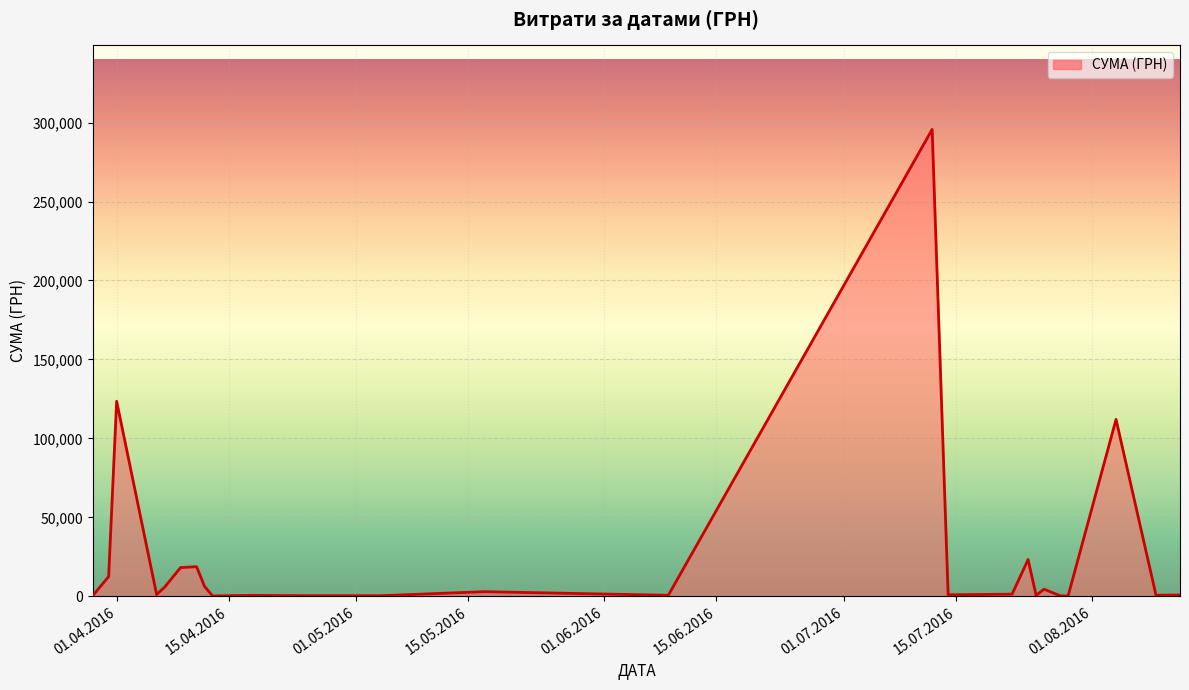

The chart shows a value of 290.4 at 06.04.2016. True or false?

False